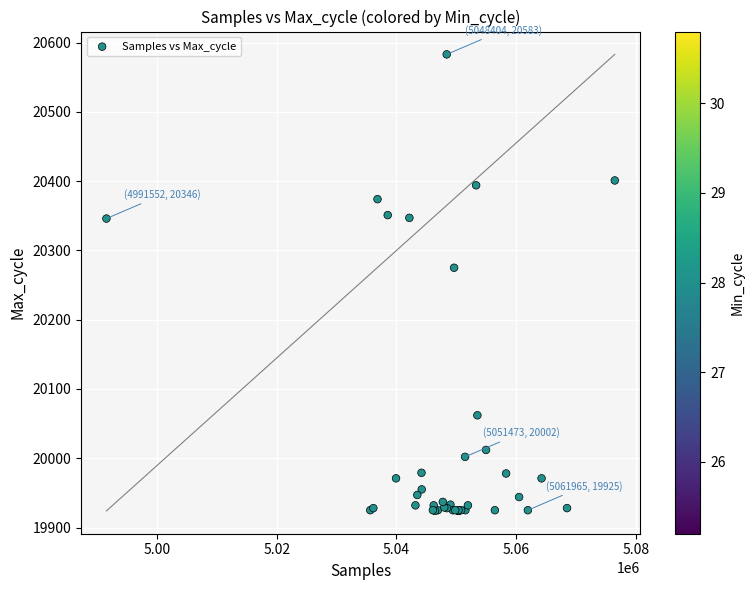

What Y value in the scatter plot is closest to 20253?

20275